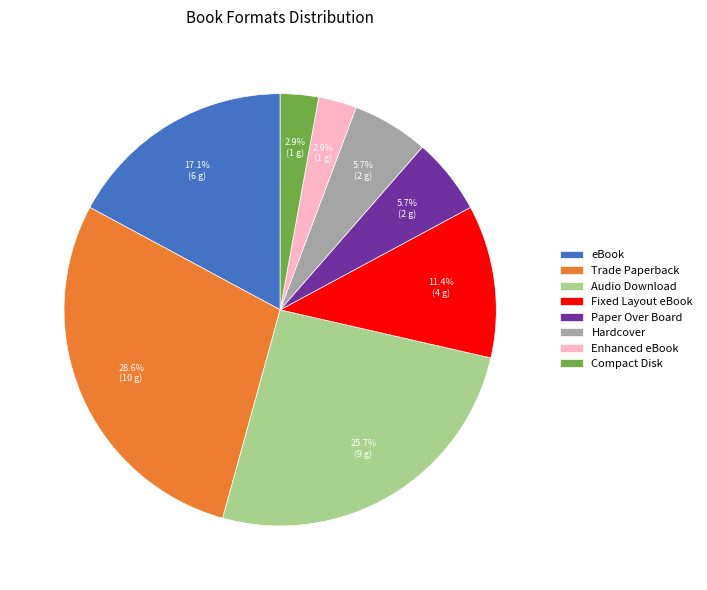

What percentage do Enhanced eBook and Fixed Layout eBook together represent?

14.3%